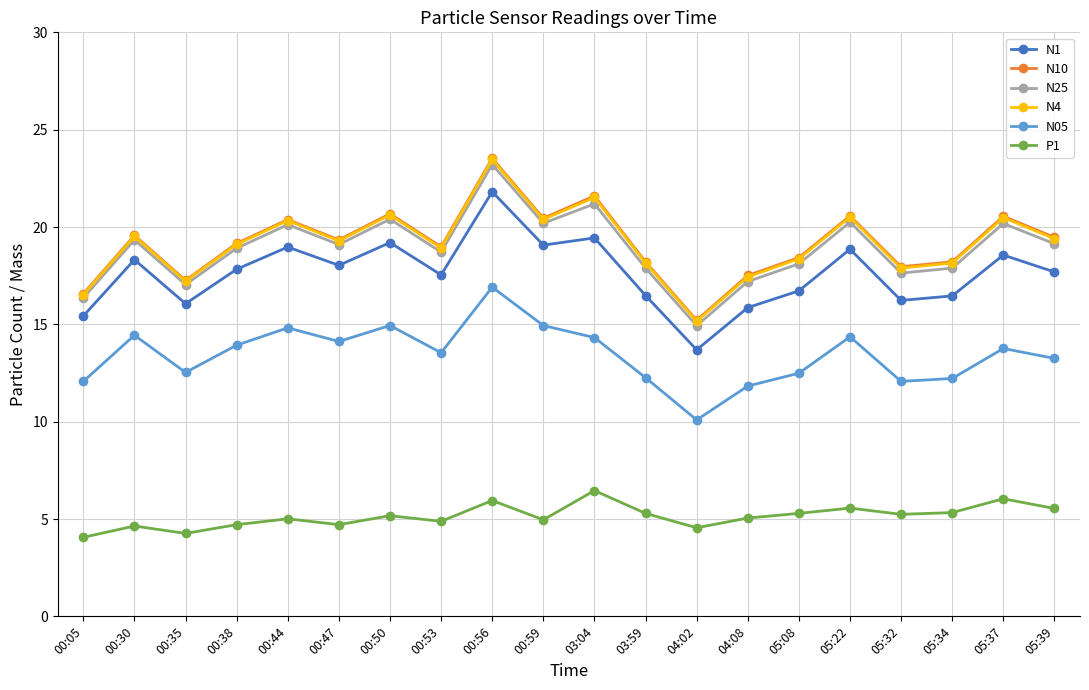

What is the value of the P1 point at the 20th from the left?

5.5